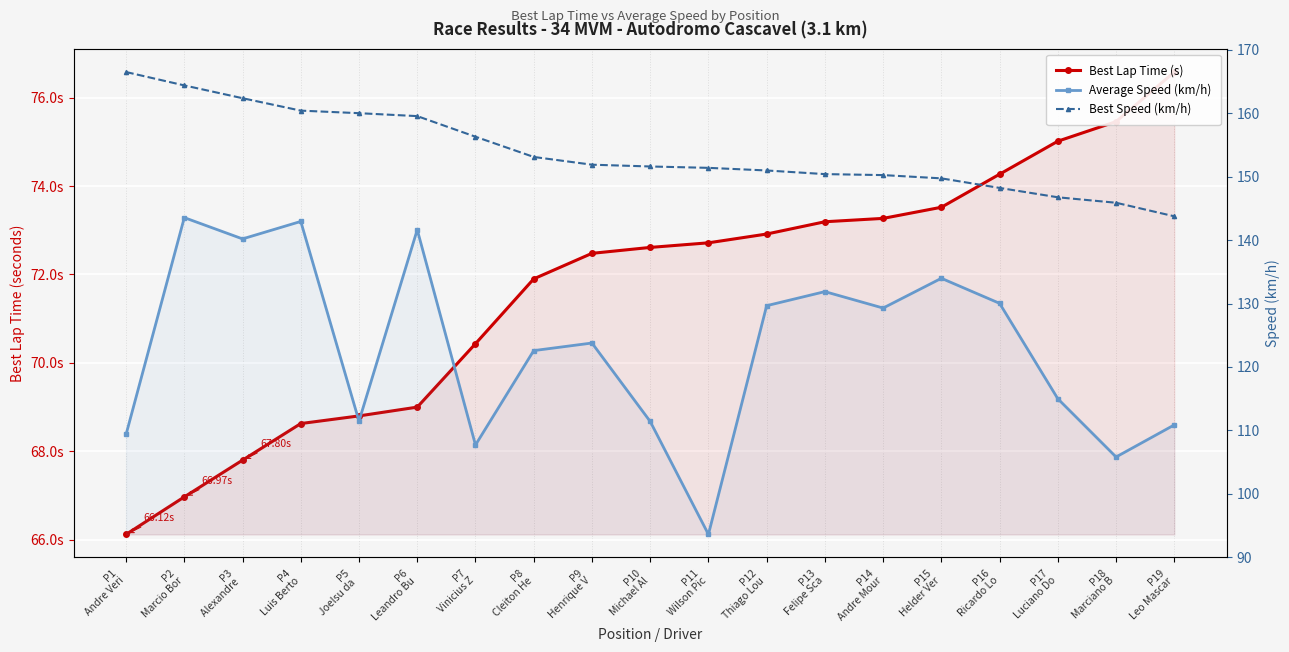

Reading left to right, what are all the values shown in this chart?

Best Lap Time (s): P1
Andre Veri=66.1	P2
Marcio Bor=67.0	P3
Alexandre =67.8	P4
Luis Berto=68.6	P5
Joelsu da =68.8	P6
Leandro Bu=69.0	P7
Vinicius Z=70.4	P8
Cleiton He=71.9	P9
Henrique V=72.5	P10
Michael Al=72.6	P11
Wilson Pic=72.7	P12
Thiago Lou=72.9	P13
Felipe Sca=73.2	P14
Andre Mour=73.3	P15
Helder Ver=73.5	P16
Ricardo Lo=74.3	P17
Luciano Do=75.0	P18
Marciano B=75.5	P19
Leo Mascar=76.6
Average Speed (km/h): P1
Andre Veri=109.4	P2
Marcio Bor=143.5	P3
Alexandre =140.2	P4
Luis Berto=142.9	P5
Joelsu da =111.5	P6
Leandro Bu=141.6	P7
Vinicius Z=107.7	P8
Cleiton He=122.6	P9
Henrique V=123.8	P10
Michael Al=111.4	P11
Wilson Pic=93.6	P12
Thiago Lou=129.7	P13
Felipe Sca=131.9	P14
Andre Mour=129.3	P15
Helder Ver=134.0	P16
Ricardo Lo=130.0	P17
Luciano Do=115.0	P18
Marciano B=105.8	P19
Leo Mascar=110.9
Best Speed (km/h): P1
Andre Veri=166.5	P2
Marcio Bor=164.4	P3
Alexandre =162.4	P4
Luis Berto=160.4	P5
Joelsu da =160.0	P6
Leandro Bu=159.6	P7
Vinicius Z=156.3	P8
Cleiton He=153.1	P9
Henrique V=151.9	P10
Michael Al=151.6	P11
Wilson Pic=151.4	P12
Thiago Lou=151.0	P13
Felipe Sca=150.4	P14
Andre Mour=150.3	P15
Helder Ver=149.7	P16
Ricardo Lo=148.2	P17
Luciano Do=146.8	P18
Marciano B=145.9	P19
Leo Mascar=143.8